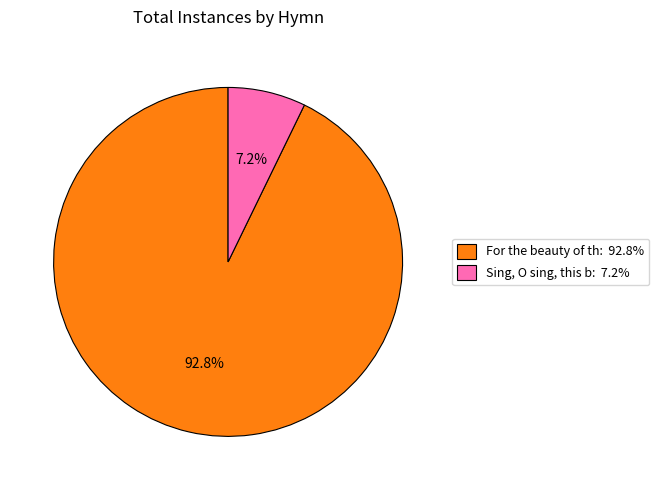

Is there a majority slice in this chart?

Yes